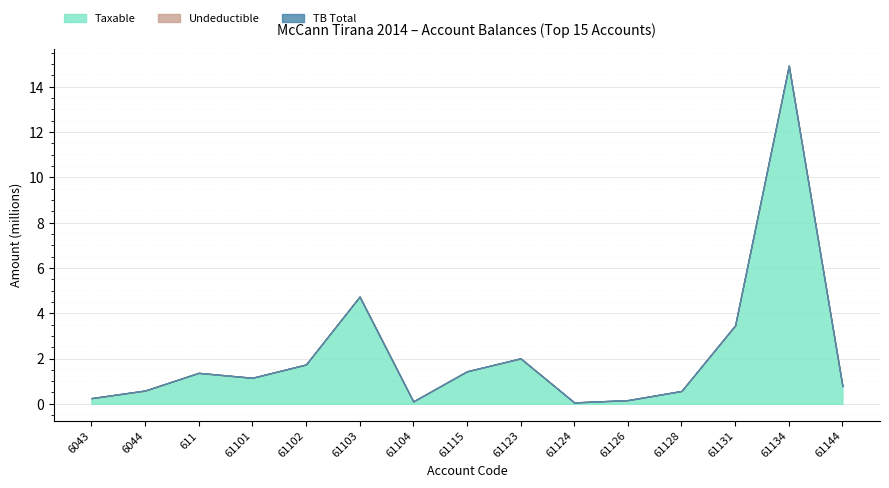

What position from the left is 611?

3